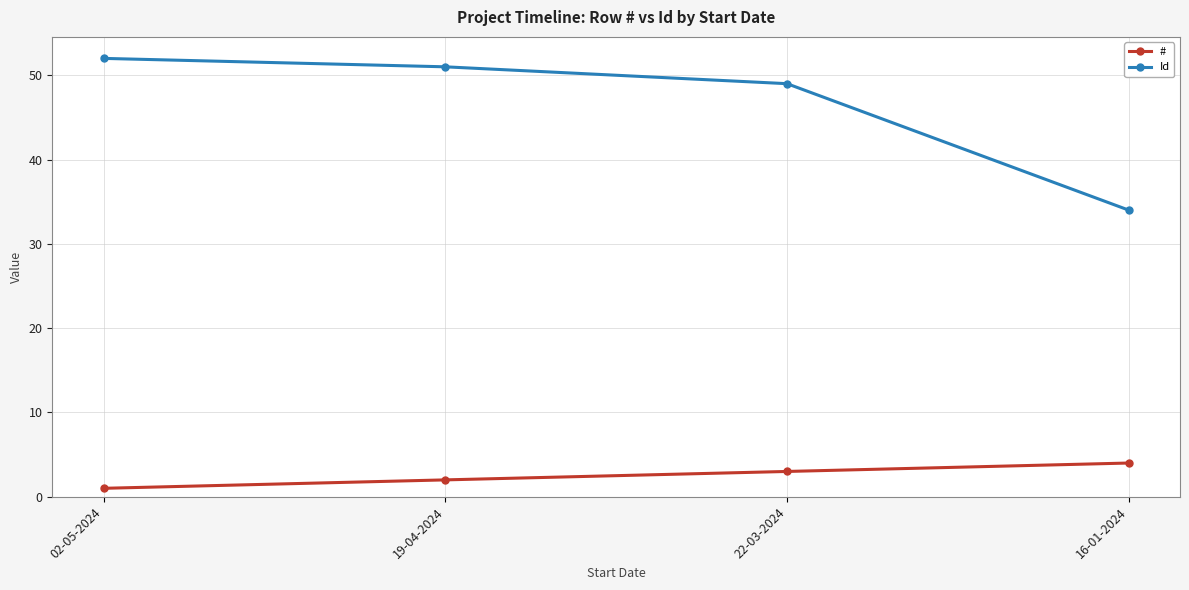

What is the total value across all series at 19-04-2024?

53